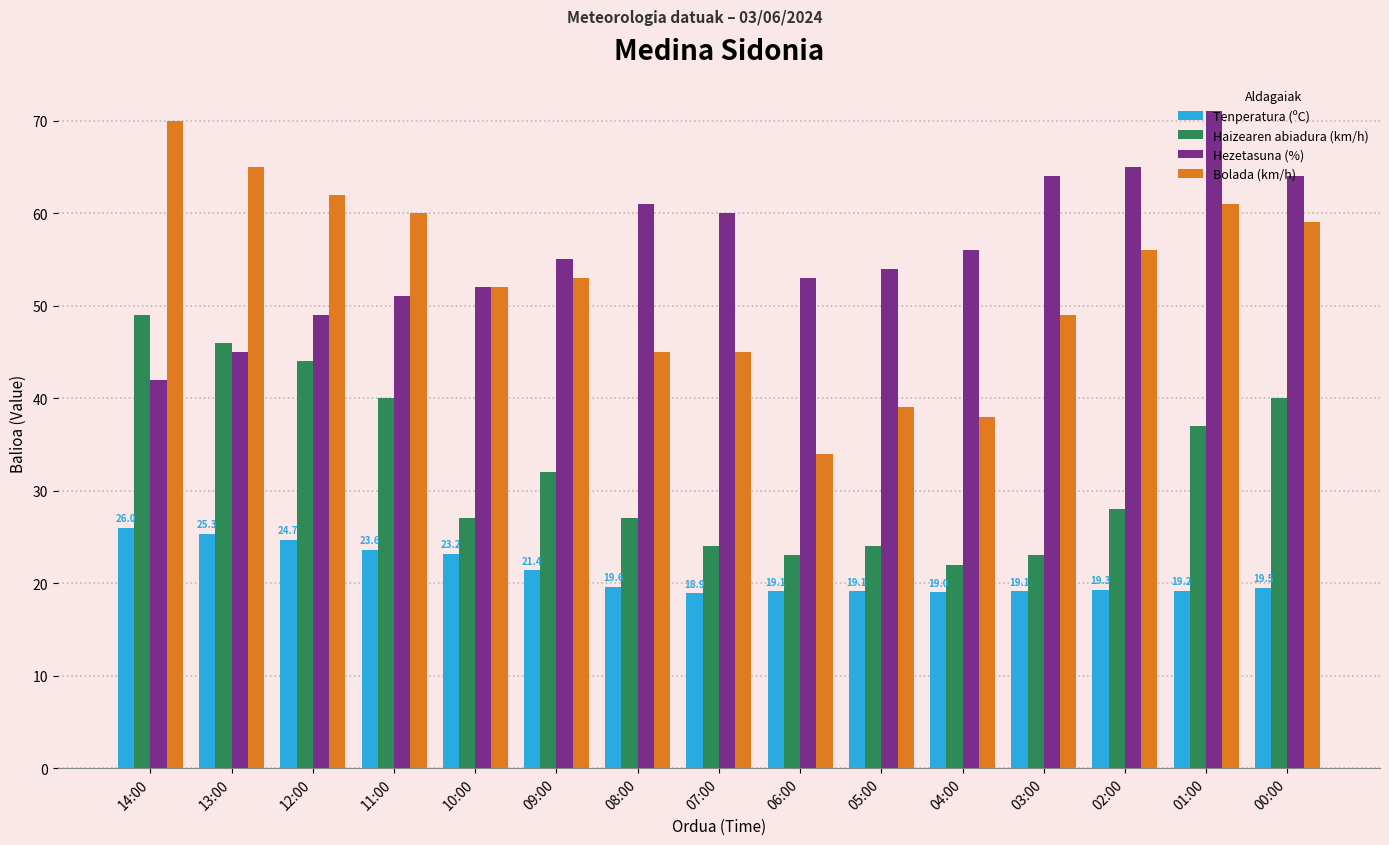

At which label is Hezetasuna (%) closest to 56?

04:00